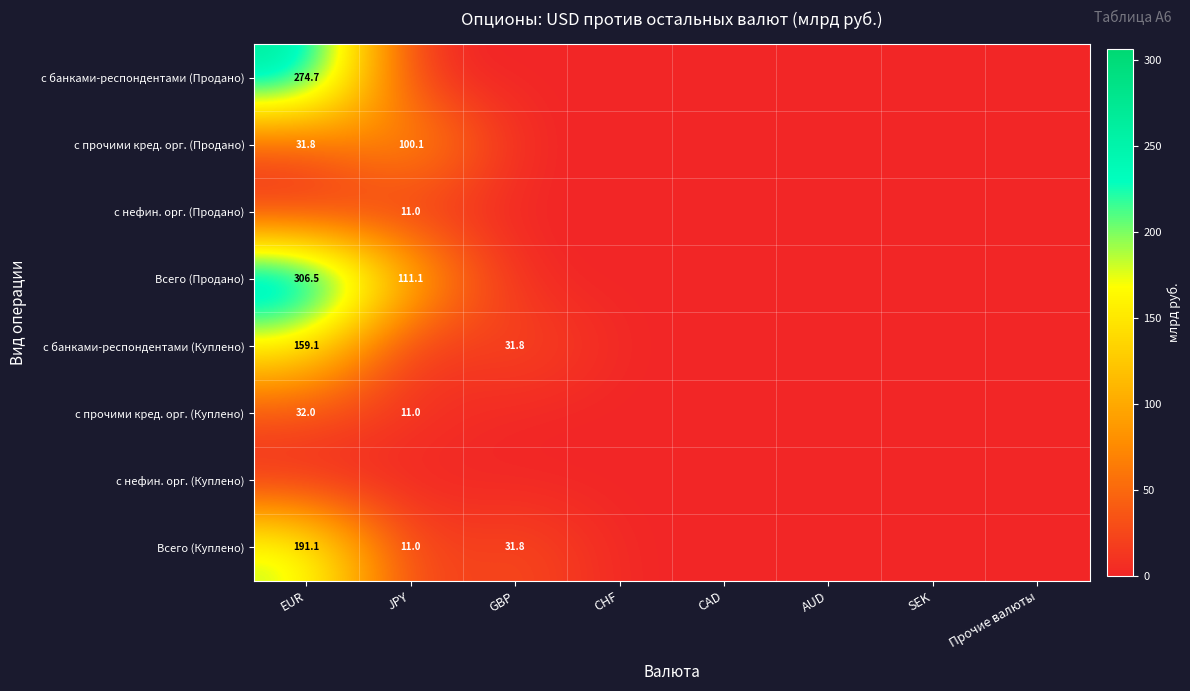

Where is Всего (Куплено) nearest to the value 95?

GBP